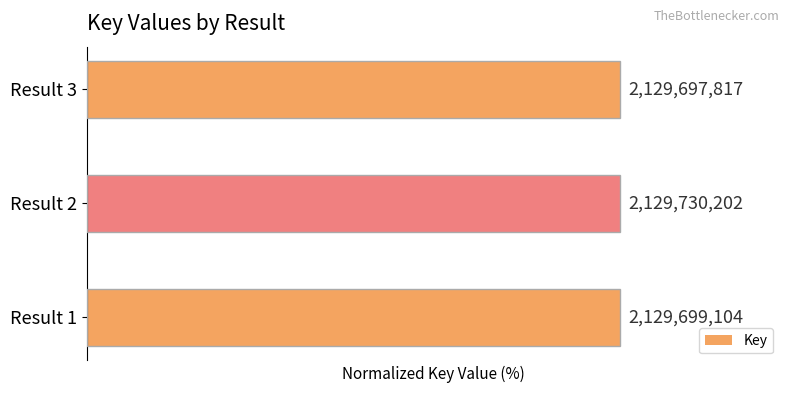

What is the value of the 1st bar from the left?

100.0